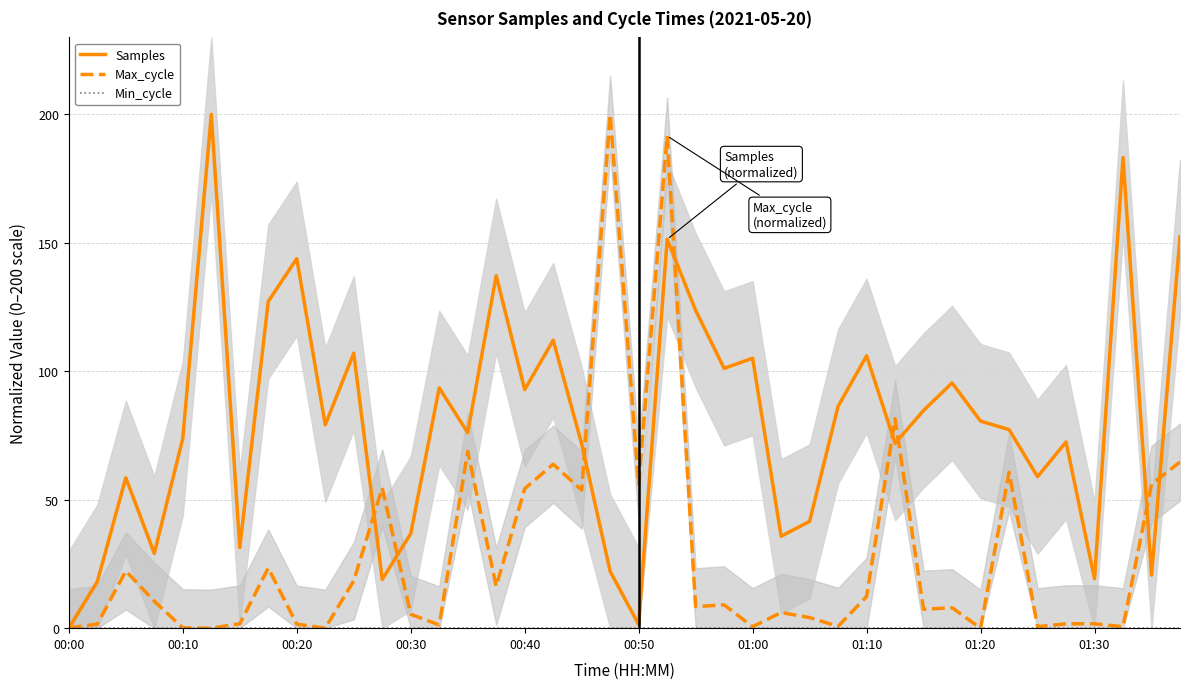

Which series has the largest range (max minus min)?

Samples